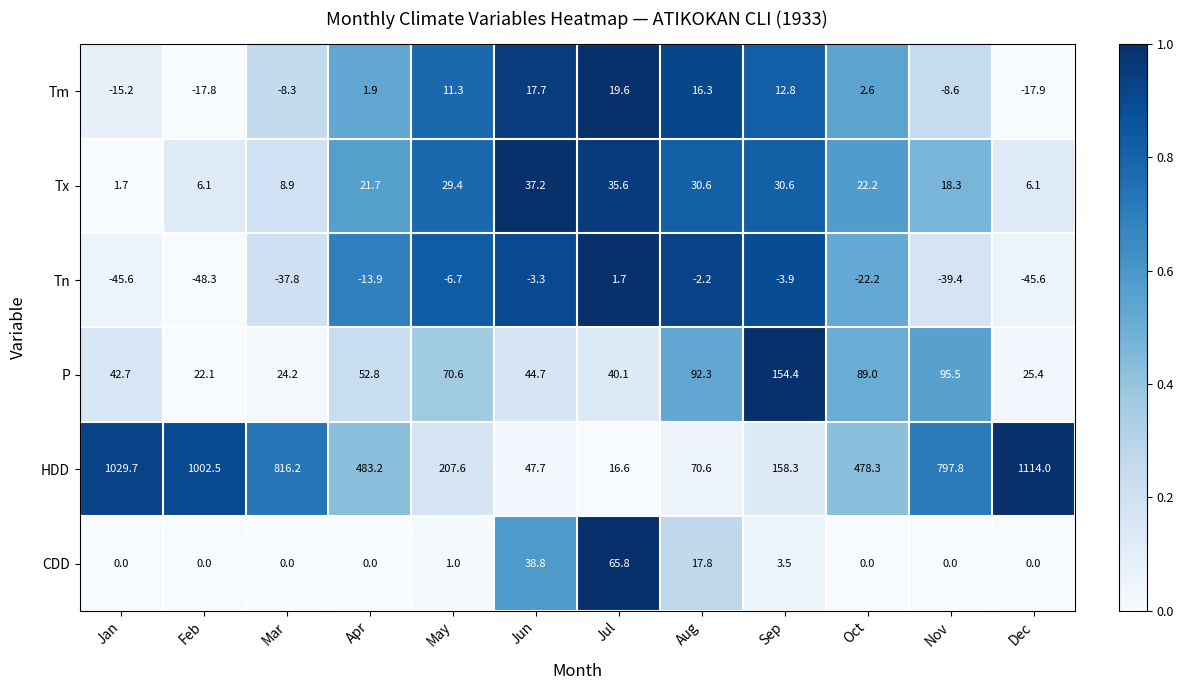

True or false: P has a value of 128.4 at Nov.

False